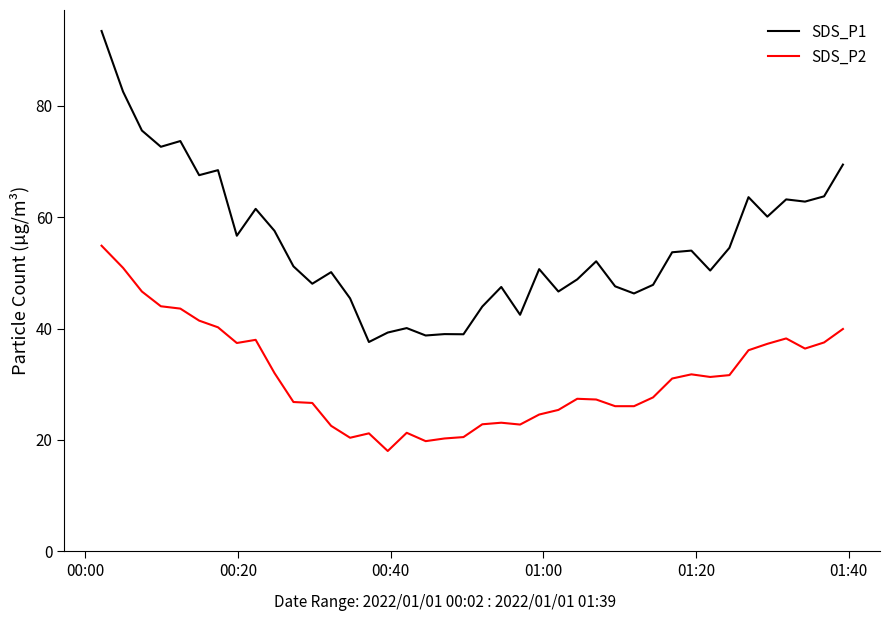

Rank the series by their maximum value, from lowest to highest.

SDS_P2, SDS_P1